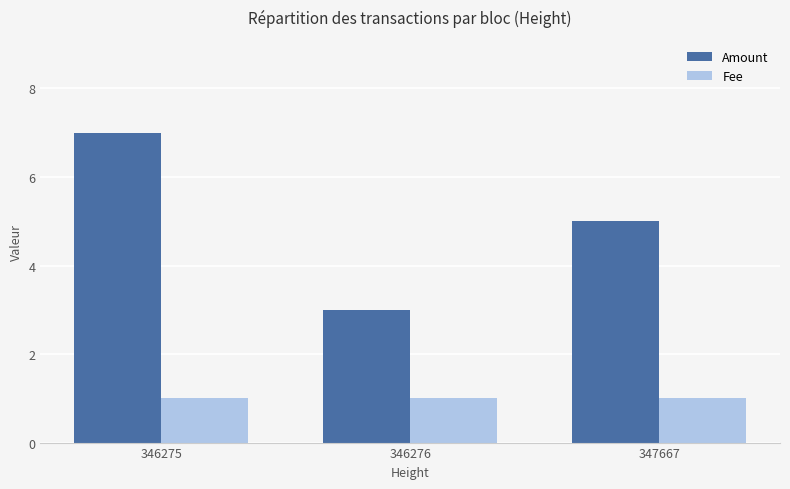

Count the number of categories in the chart.

3